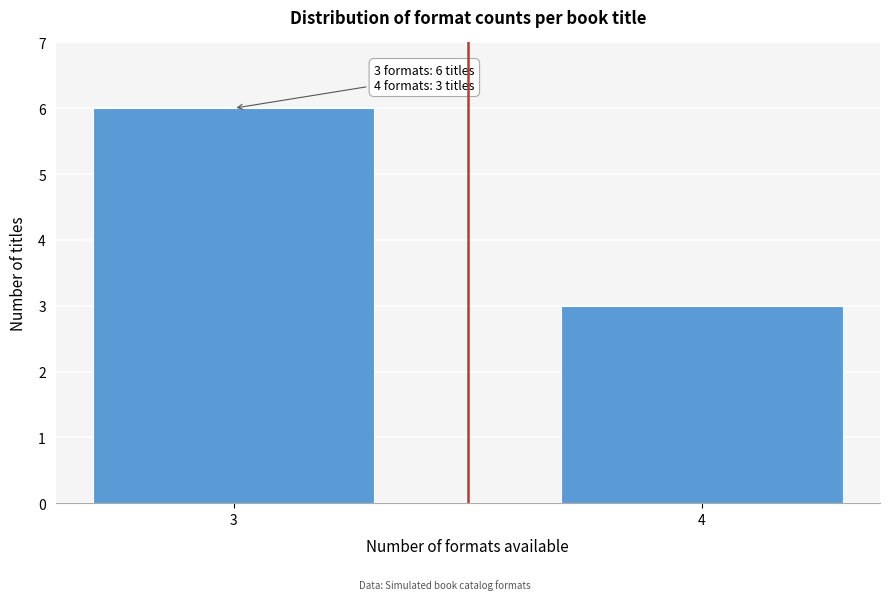

Reading right to left, what are all the values shown in this chart?

4=3	3=6